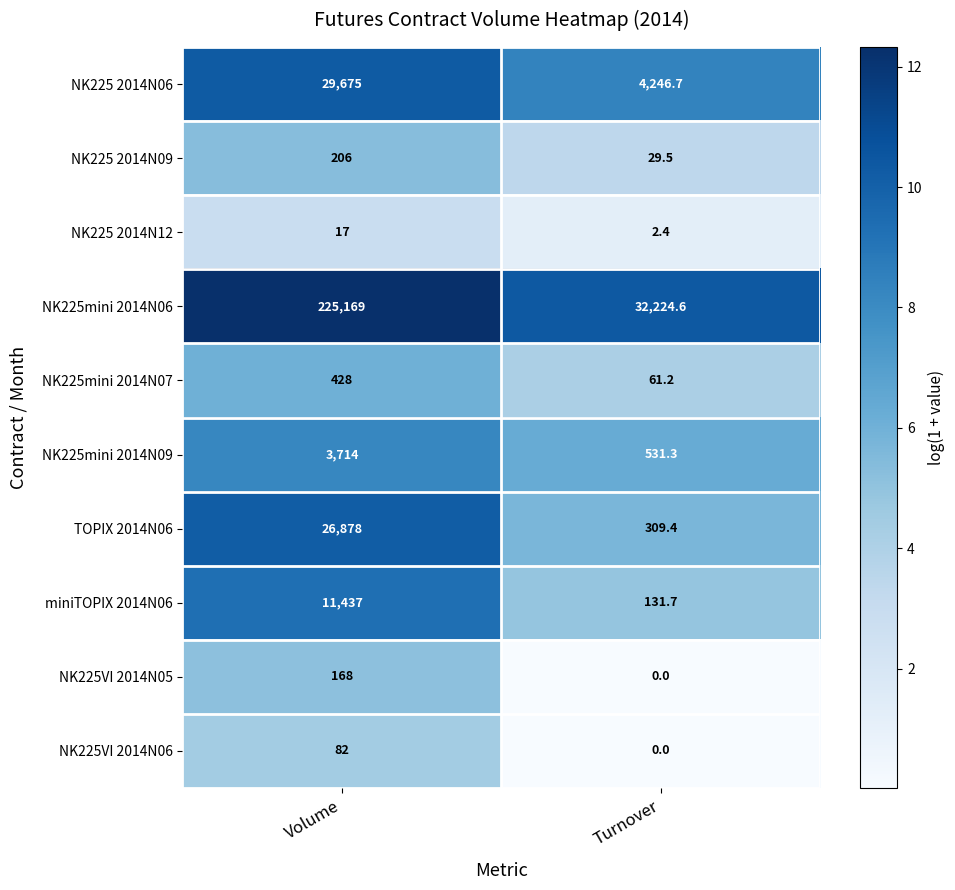

True or false: NK225VI 2014N06 has a value of 37.8 at Turnover.

False